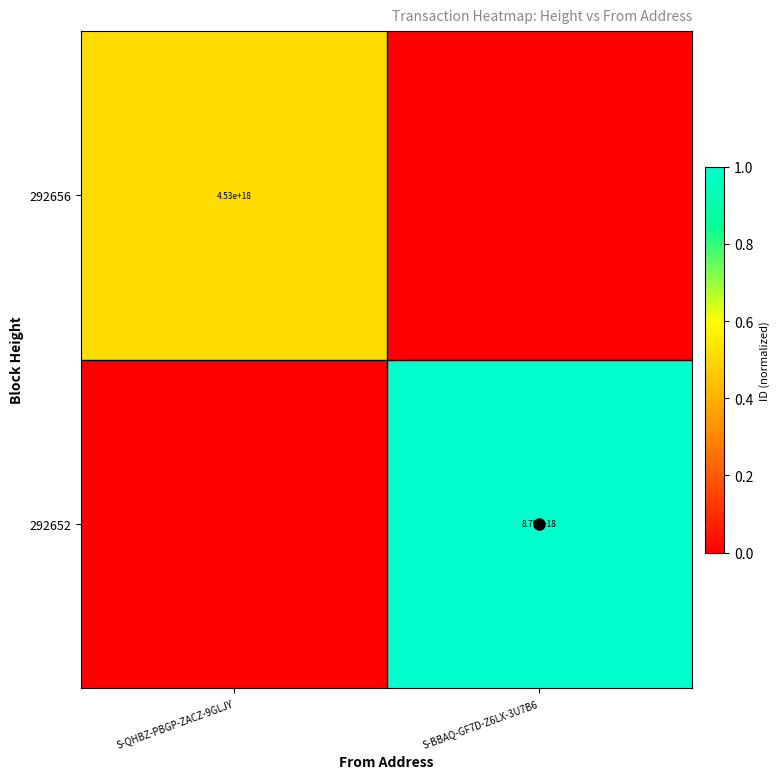

The value of 292656 at S-QHBZ-PBGP-ZACZ-9GLJY is 0.9. True or false?

False